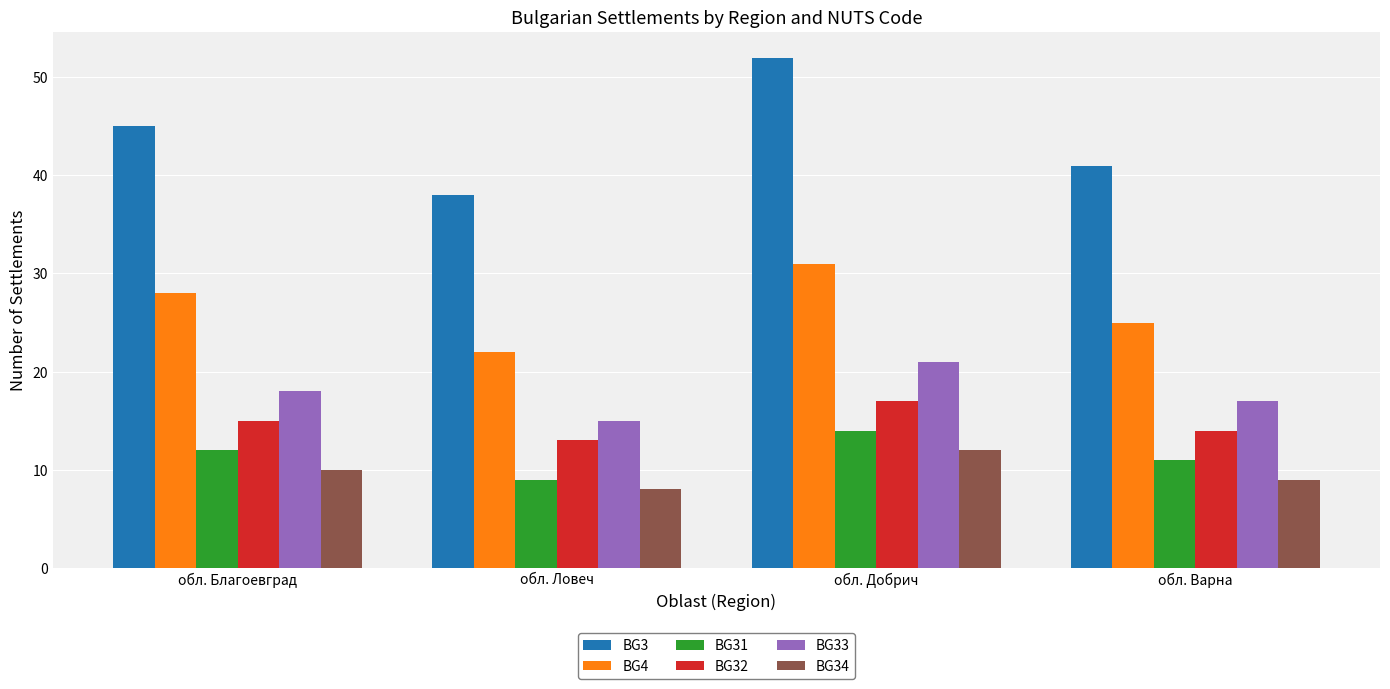

How many distinct data groups are displayed?

6